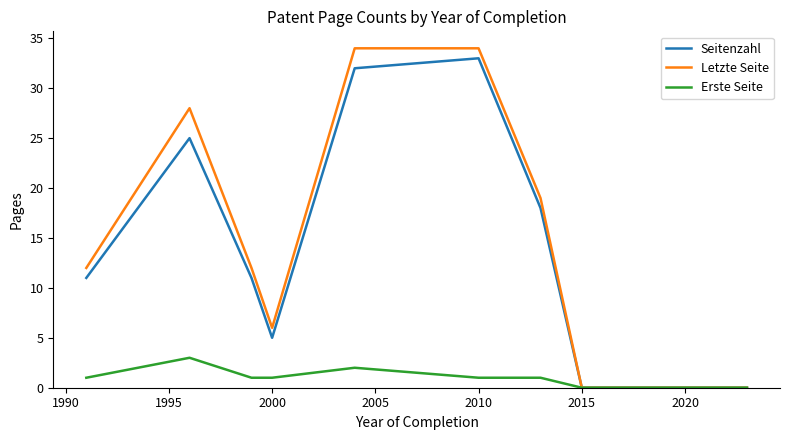

How many values in the Erste Seite series are below 1?

5